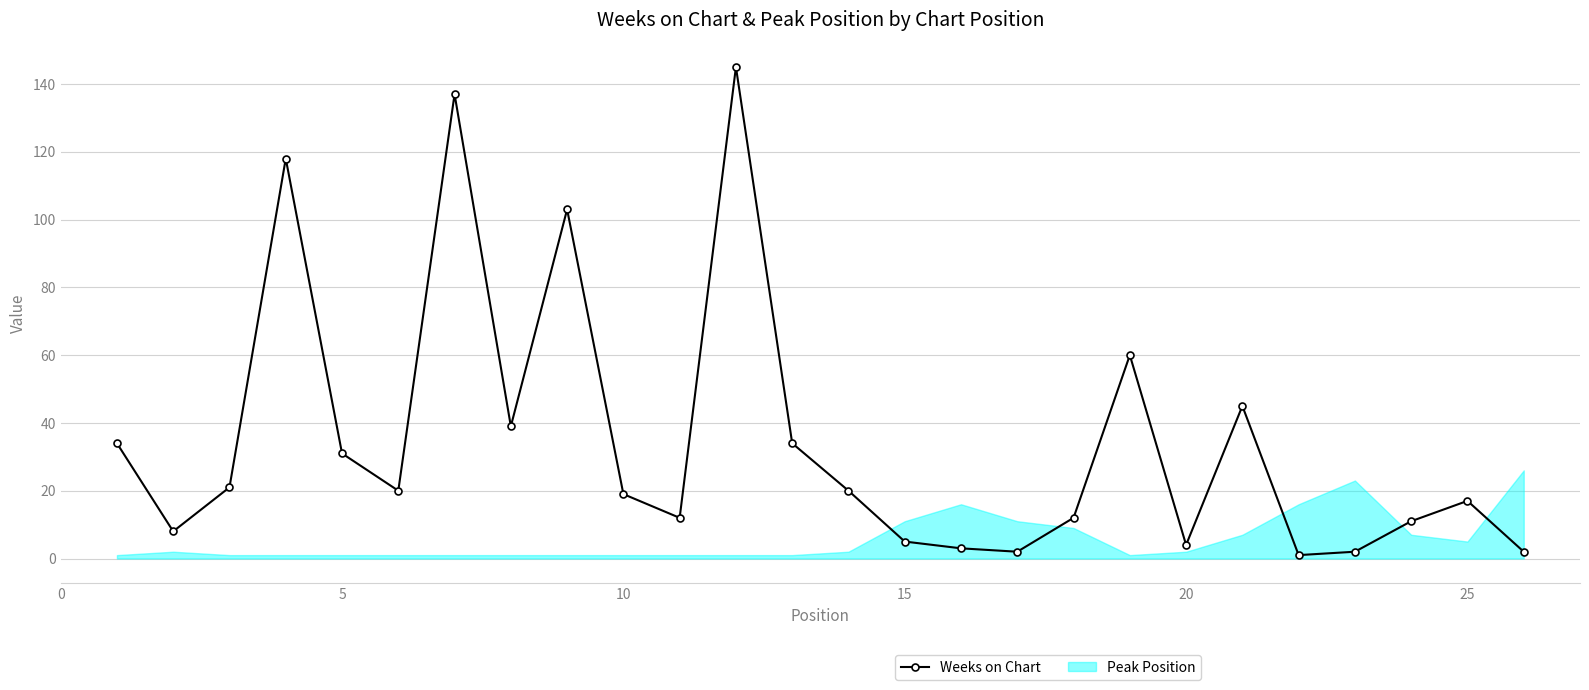

What is the difference between the maximum and minimum values in the Peak Position series?

25